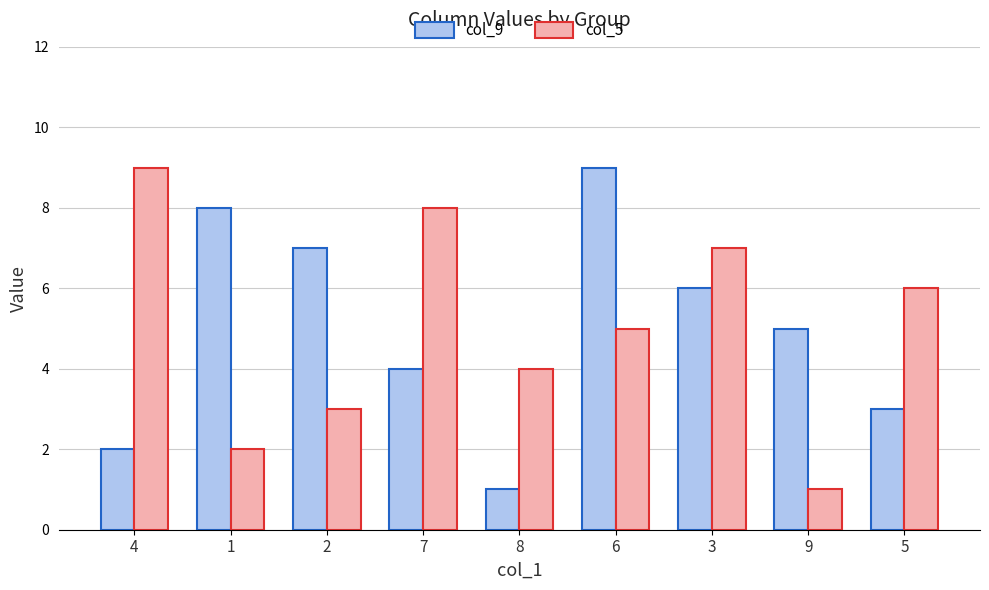

Between 2 and 8, which series saw the biggest shift?

col_9